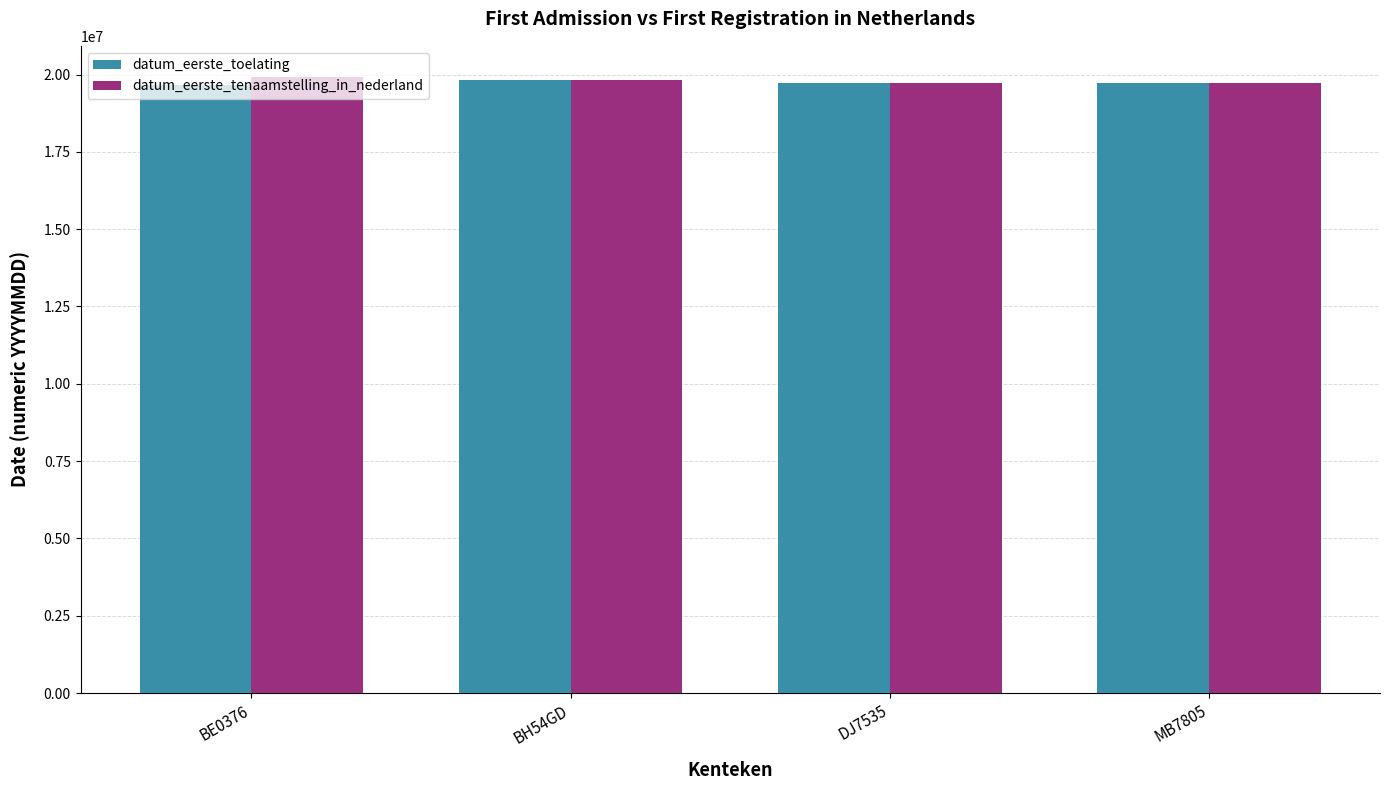

What is the spread (max minus min) of values at BE0376?

279787